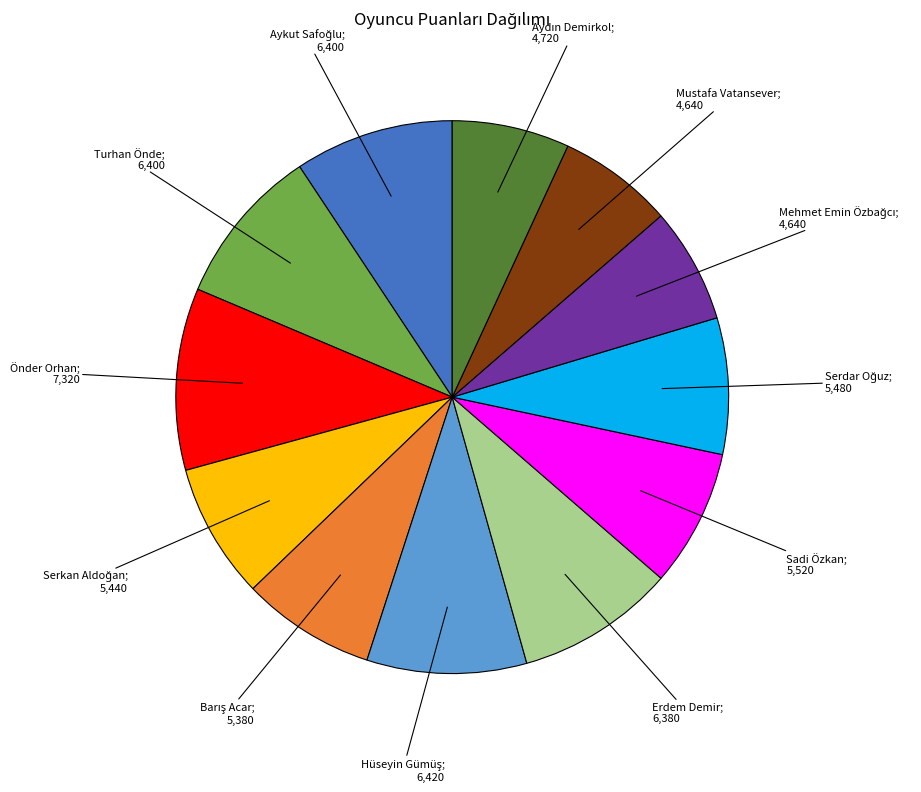

Does any single category account for the majority?

No